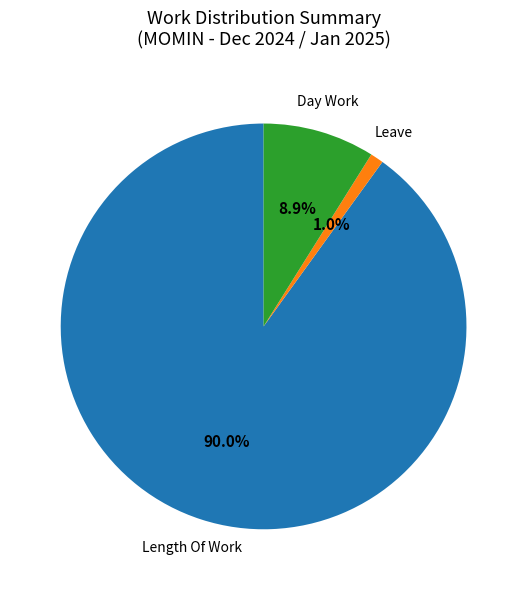

Is there a majority slice in this chart?

Yes